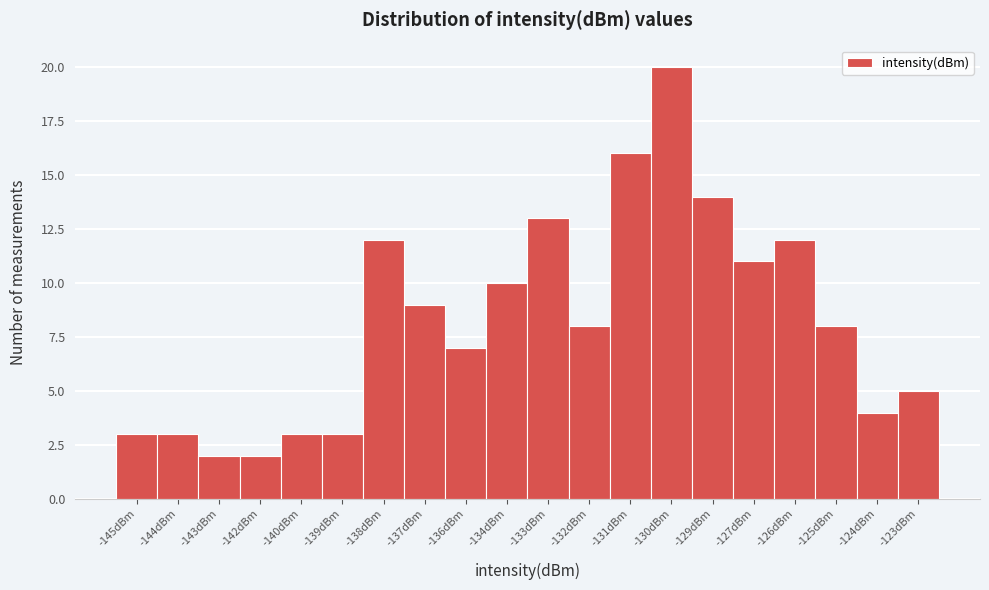

Reading left to right, extract all data points from this chart.

-145dBm=3	-144dBm=3	-143dBm=2	-142dBm=2	-140dBm=3	-139dBm=3	-138dBm=12	-137dBm=9	-136dBm=7	-134dBm=10	-133dBm=13	-132dBm=8	-131dBm=16	-130dBm=20	-129dBm=14	-127dBm=11	-126dBm=12	-125dBm=8	-124dBm=4	-123dBm=5